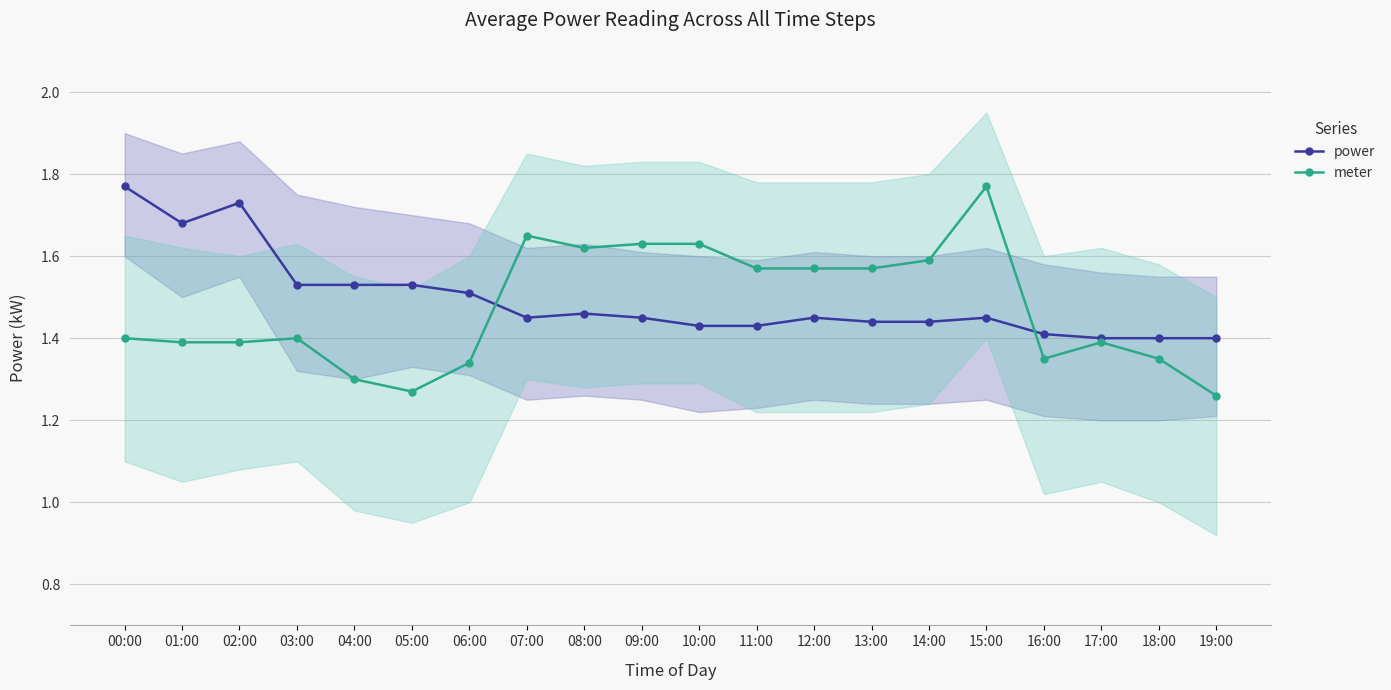

Reading left to right, transcribe all the data shown in this chart.

power: 1.8	1.7	1.7	1.5	1.5	1.5	1.5	1.4	1.5	1.4	1.4	1.4	1.4	1.4	1.4	1.4	1.4	1.4	1.4	1.4
meter: 1.4	1.4	1.4	1.4	1.3	1.3	1.3	1.6	1.6	1.6	1.6	1.6	1.6	1.6	1.6	1.8	1.4	1.4	1.4	1.3